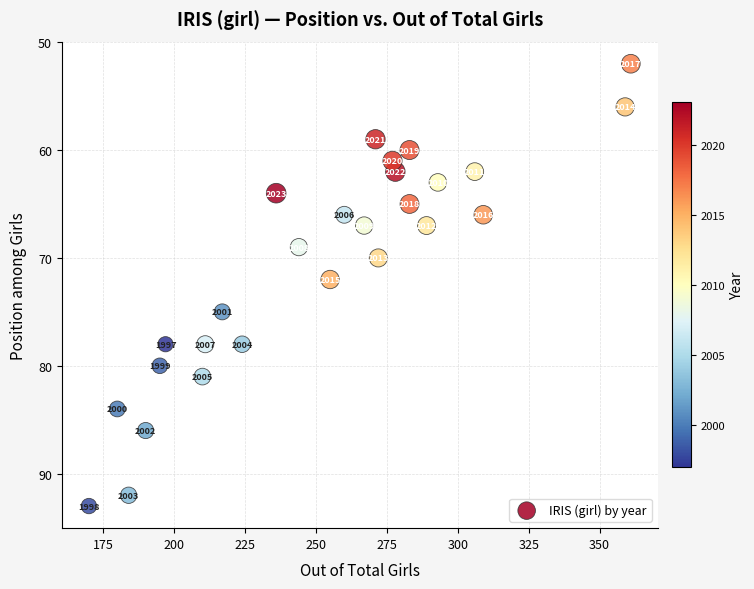

What Y value in the scatter plot is closest to 72?

72